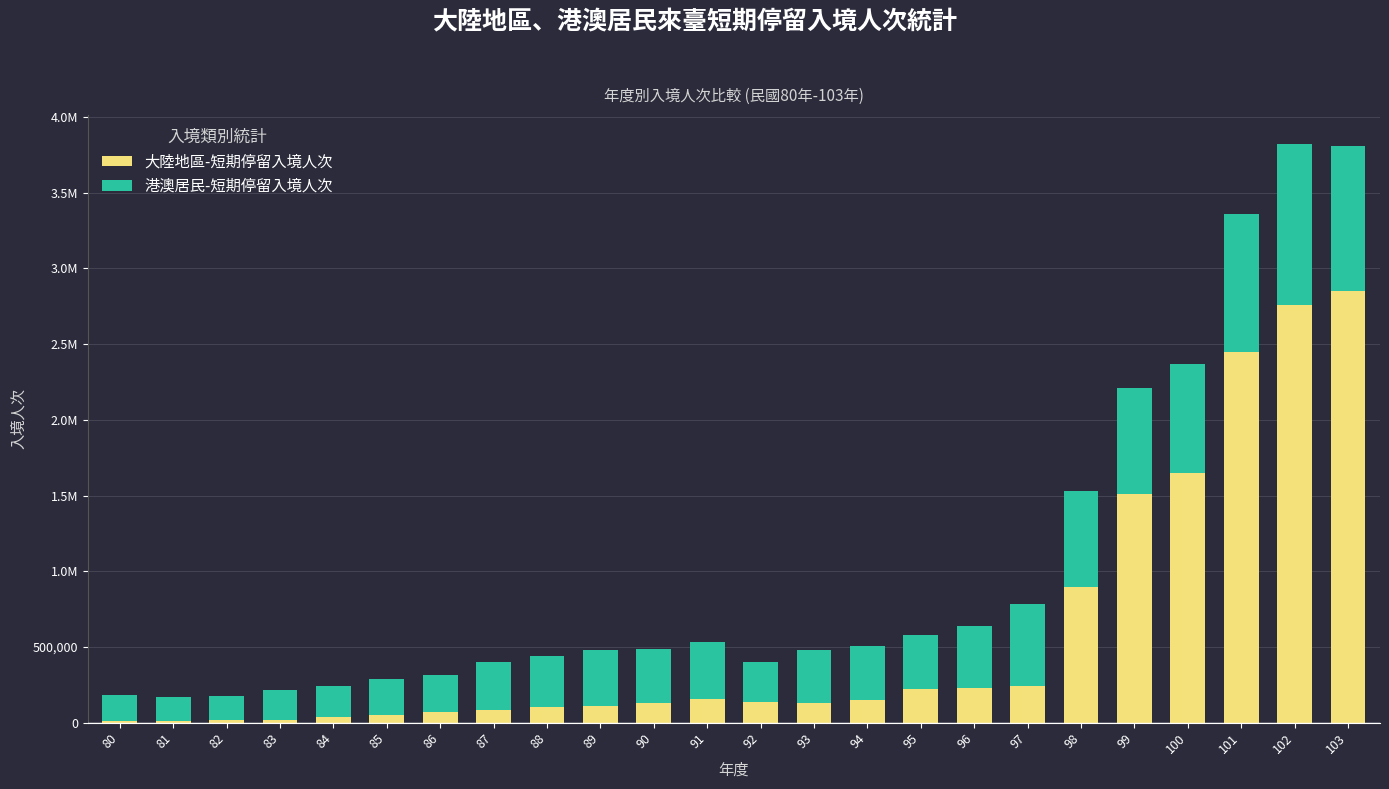

What are all the series names shown in the legend?

大陸地區-短期停留入境人次, 港澳居民-短期停留入境人次